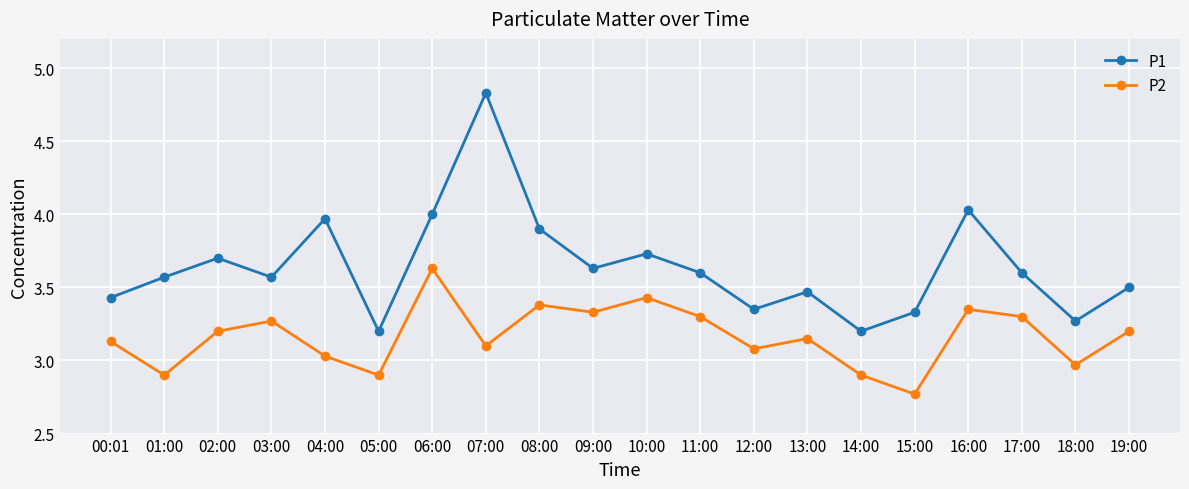

True or false: P2 has more than 0 points higher than both neighbors.

True